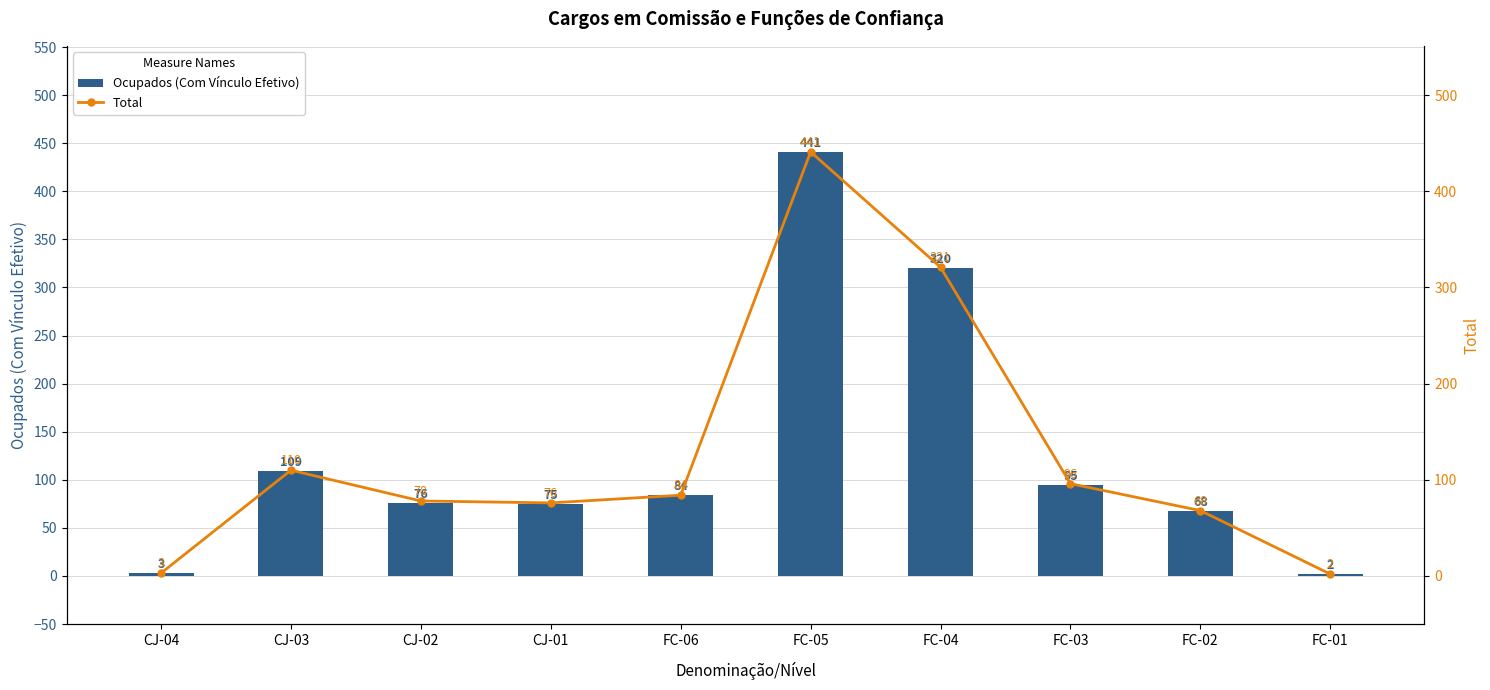

Which series has the largest range (max minus min)?

Ocupados (Com Vínculo Efetivo)